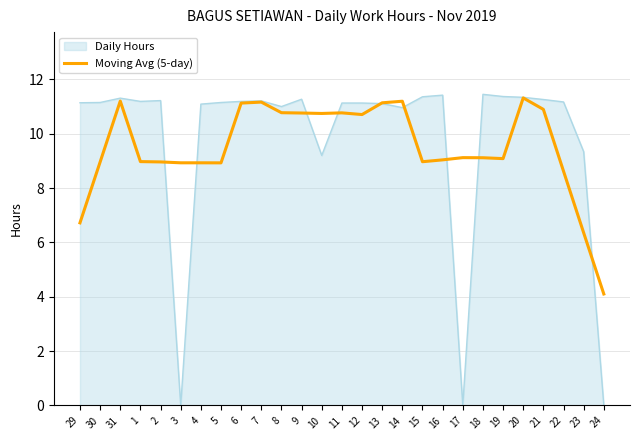

What position from the right is 23?

2